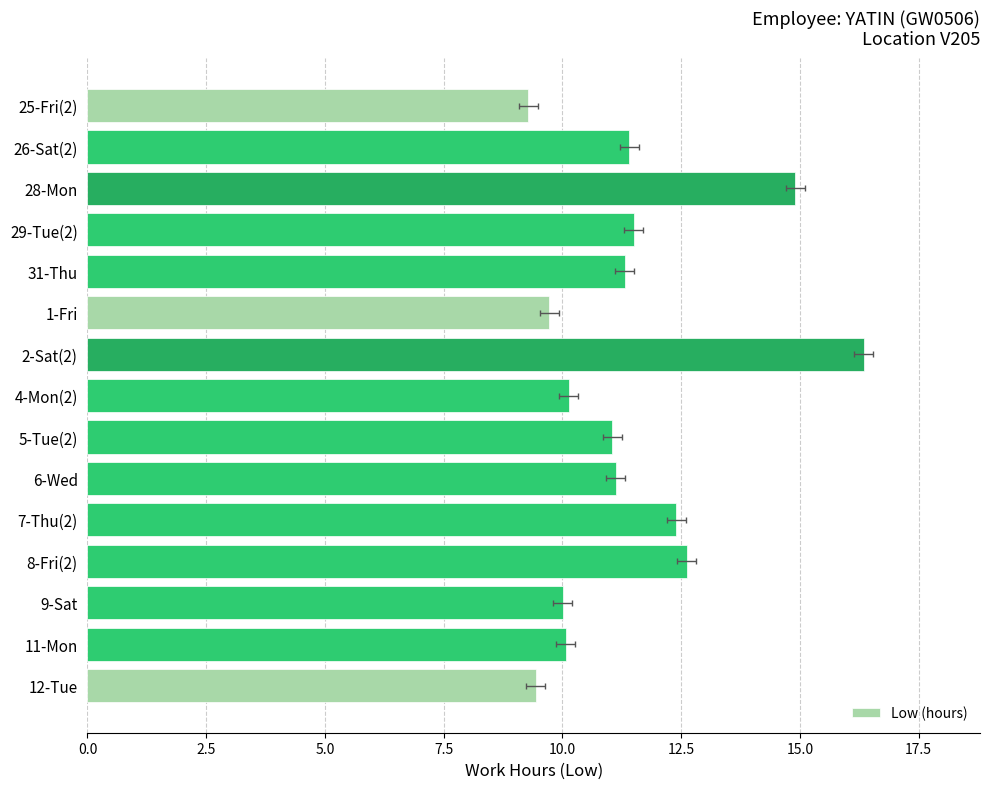

Count the number of categories in the chart.

15